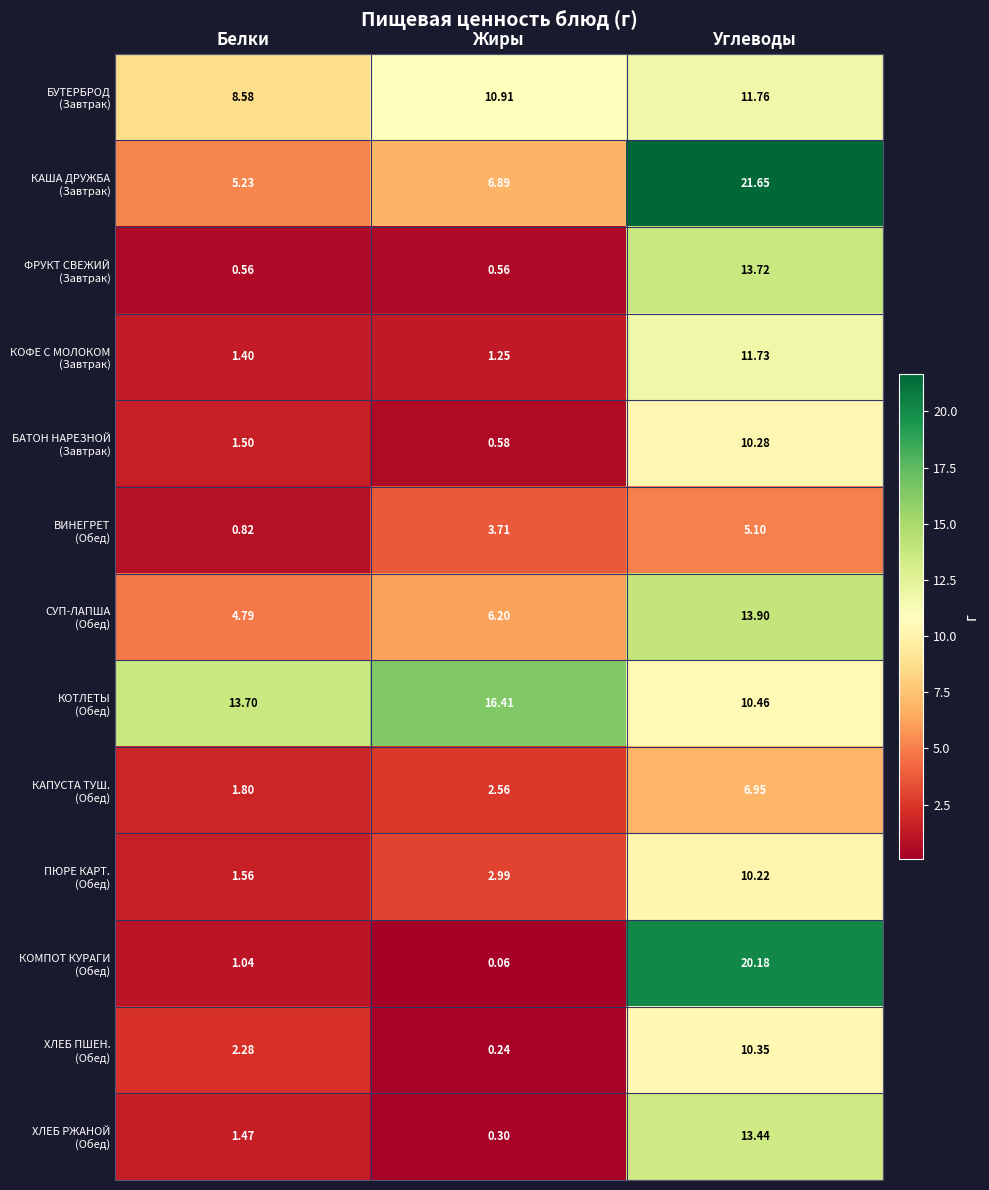

Which category has the lowest value across all series?

Жиры